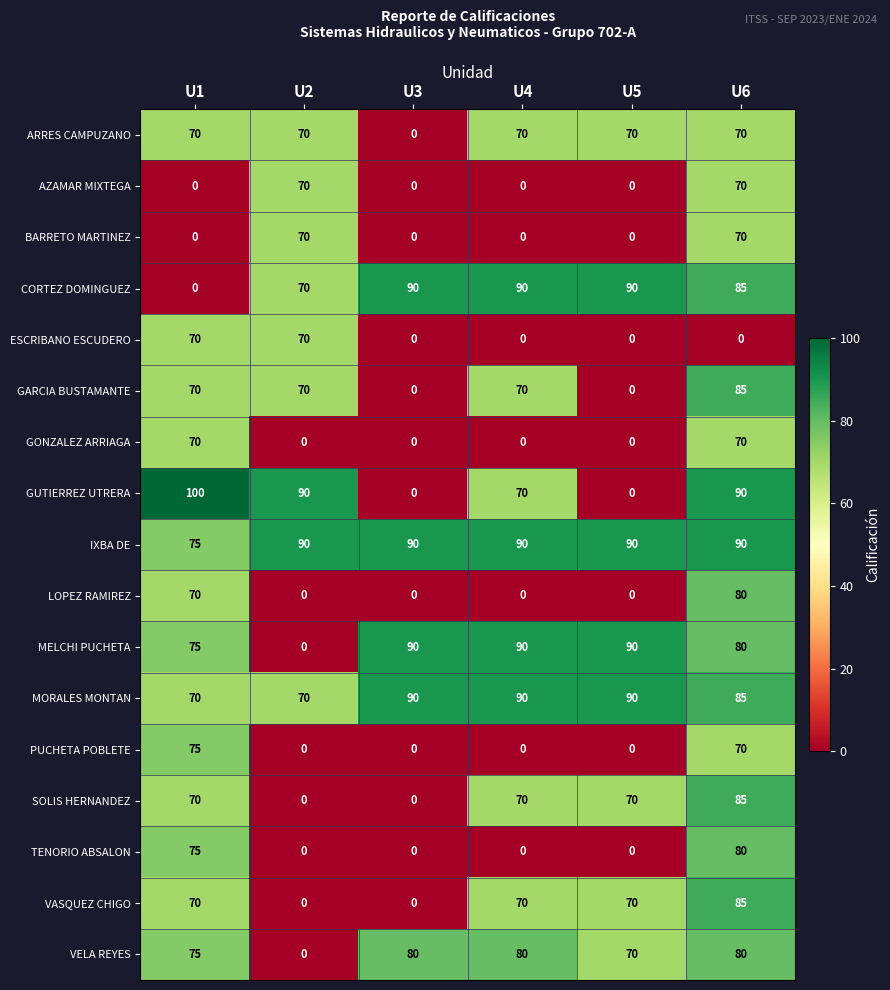

At how many categories does at least one series exceed 35?

6